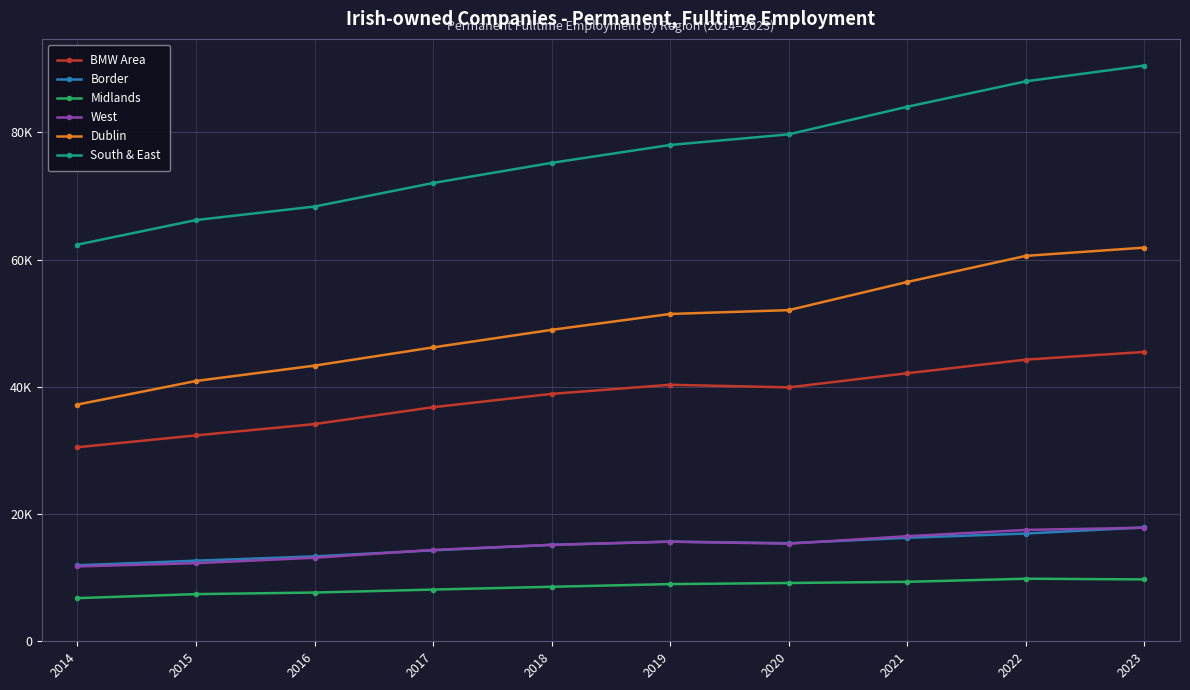

Does the chart have visible grid lines?

Yes